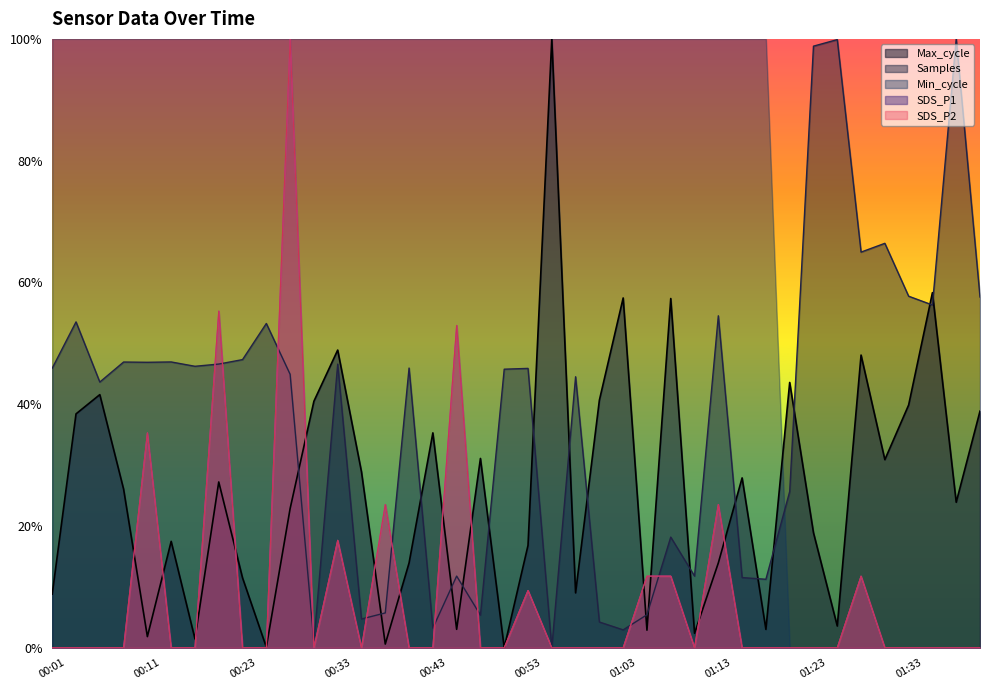

Which label corresponds to the largest value in the chart?

00:28